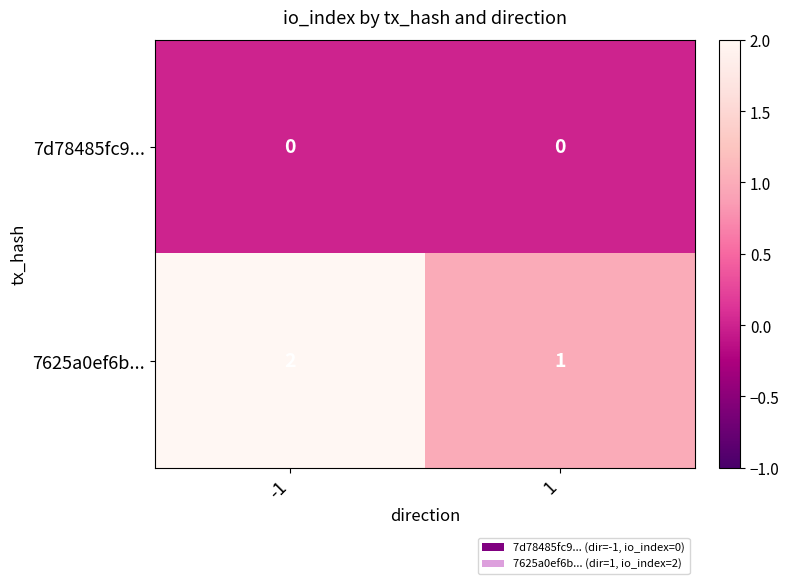

Rank the series by their average value, from lowest to highest.

7d78485fc9..., 7625a0ef6b...